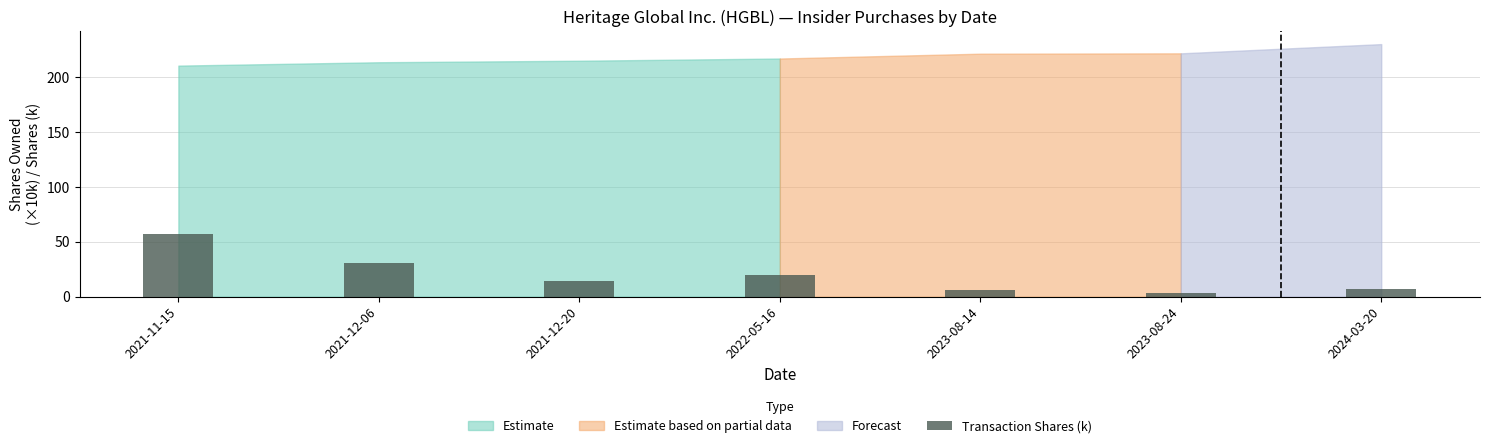

What is the approximate value at 2024-03-20?

7.3